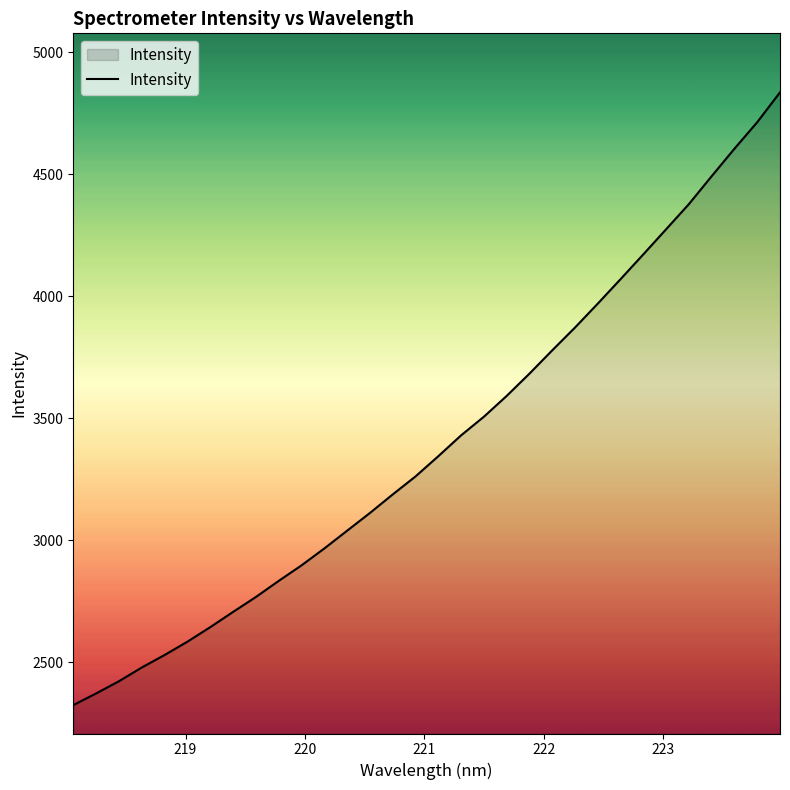

What is the difference between the maximum and minimum values?

2509.8